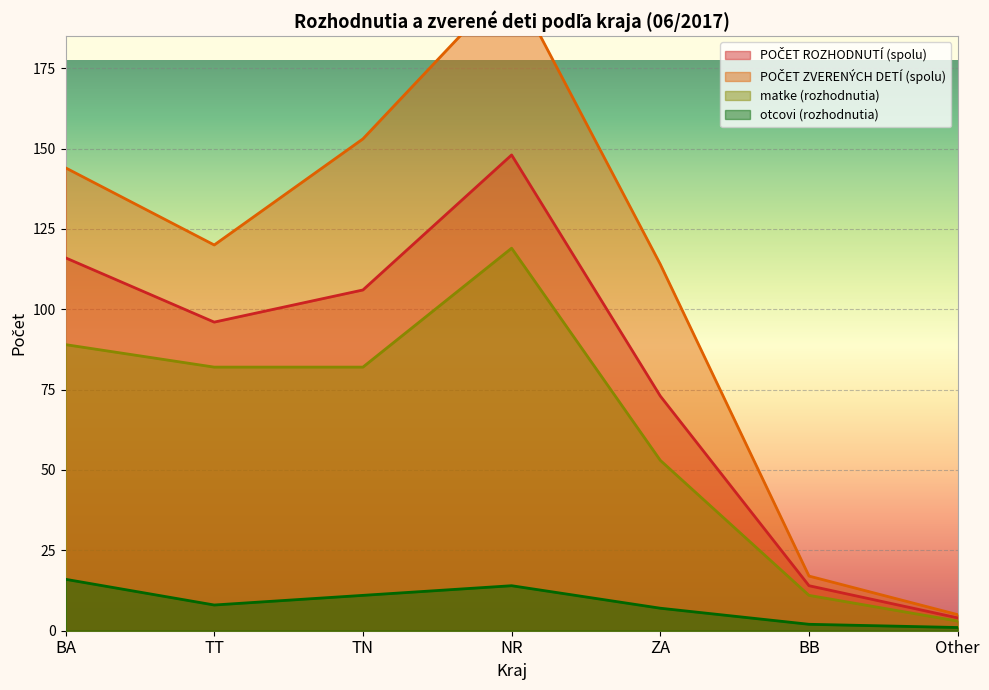

What is the label of the 5th point from the left?

ZA